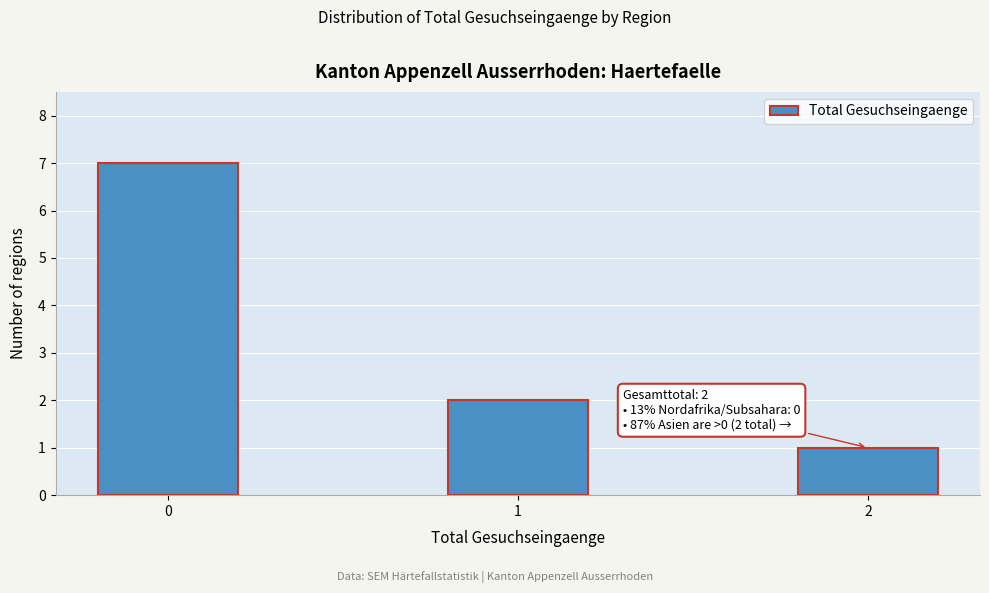

Reading left to right, extract all data points from this chart.

7	2	1